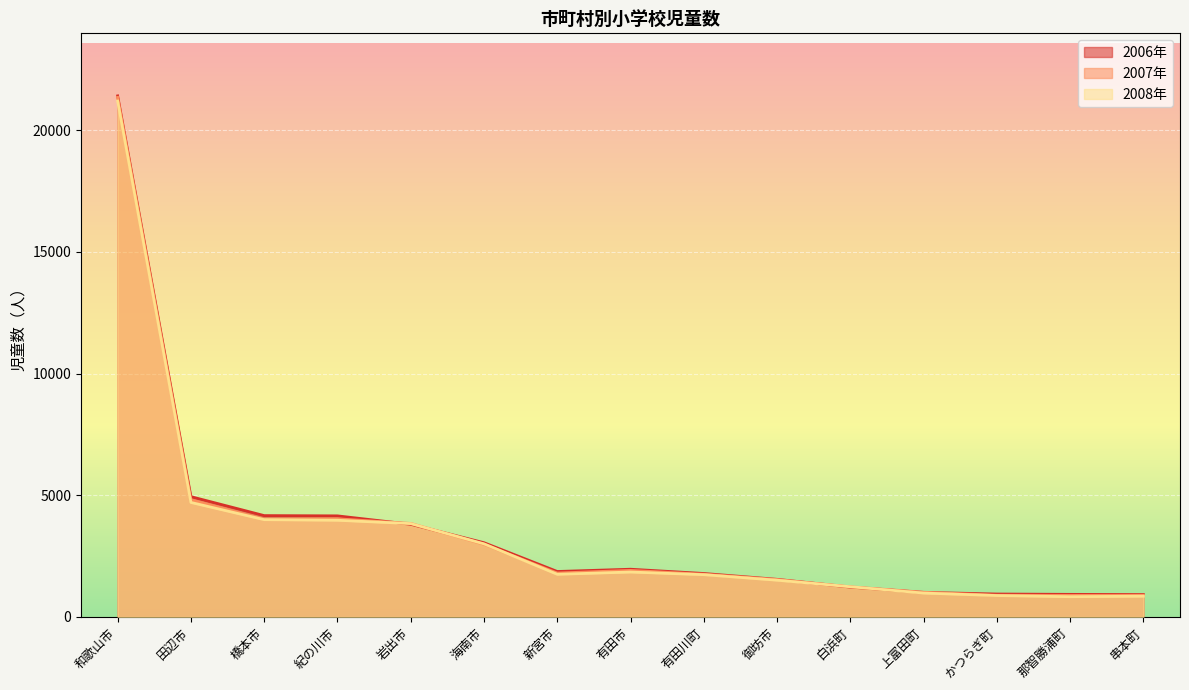

What is the value of the 2006年 point at the 2nd from the left?

4942